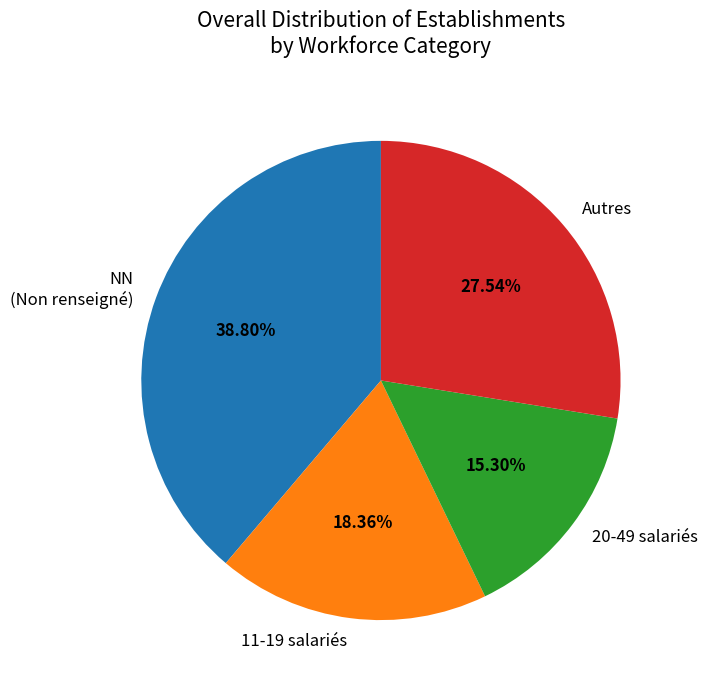

What is the largest slice in the pie chart?

NN (Non renseigné)